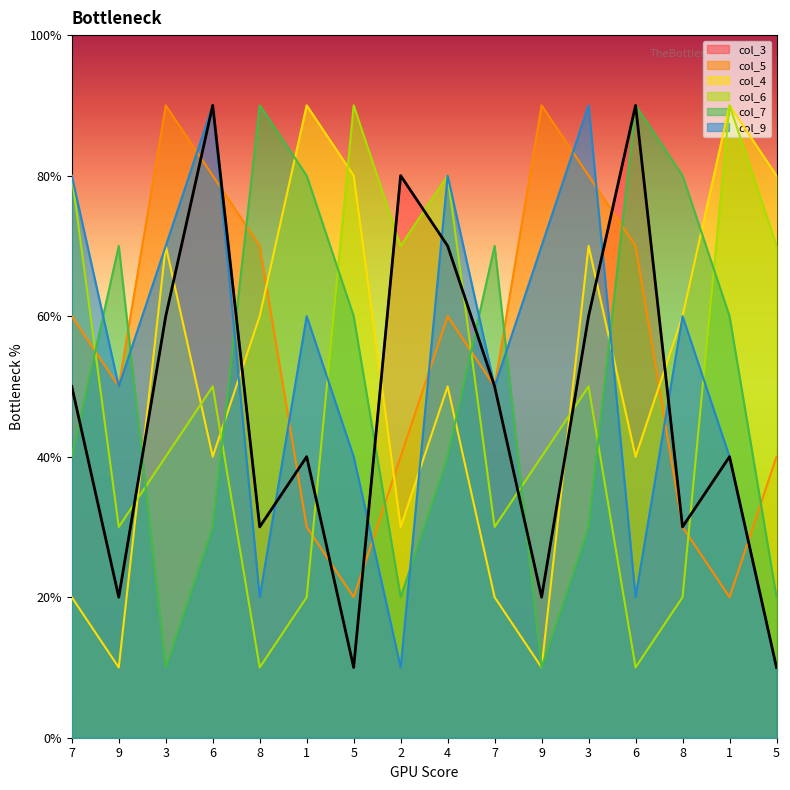

At which label does col_5 reach its peak?

3